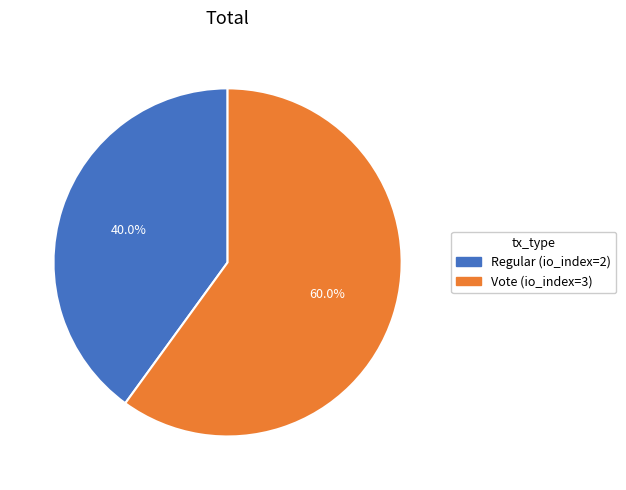

What is the largest slice in the pie chart?

Vote (io_index=3)